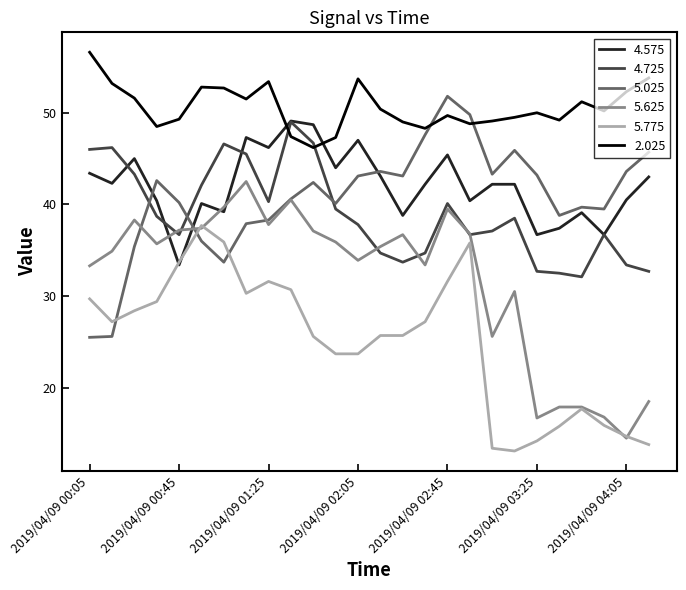

True or false: 4.725 and 5.775 intersect in this chart.

False